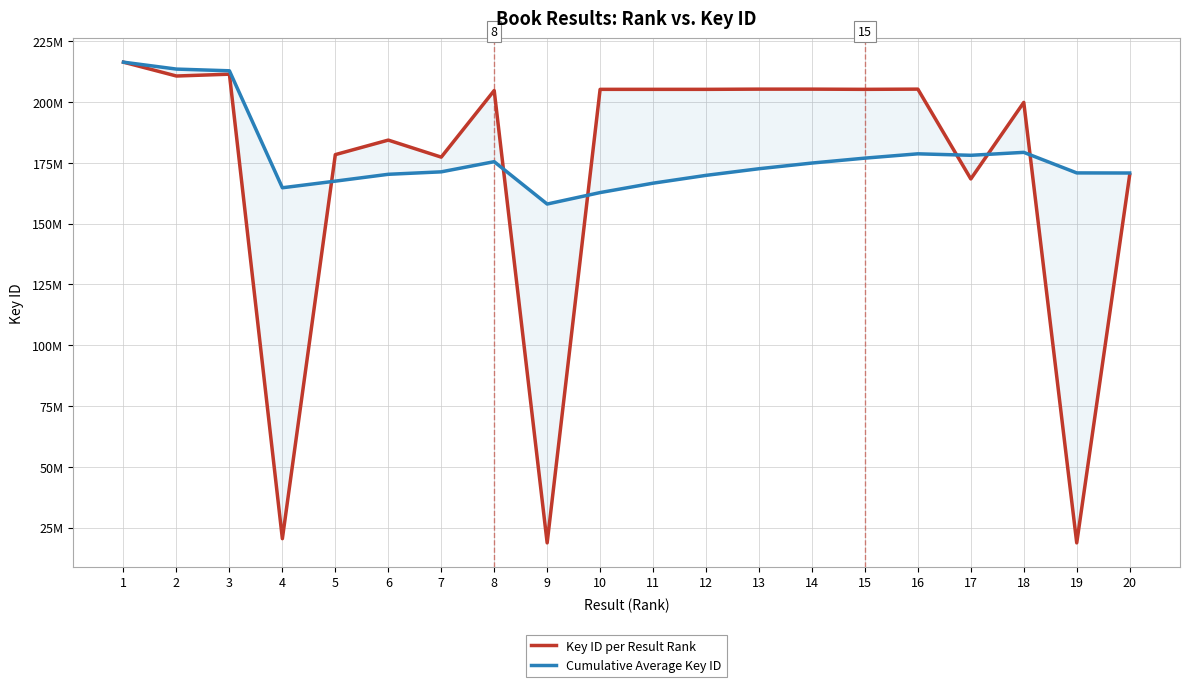

What is the minimum value shown in the chart?

18749669.0